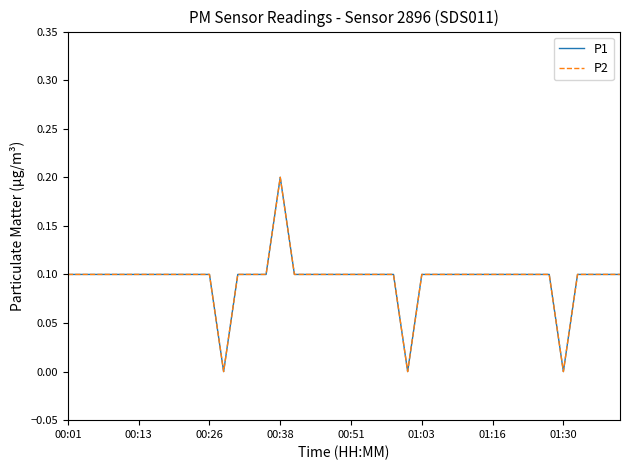

Does the chart have visible grid lines?

No